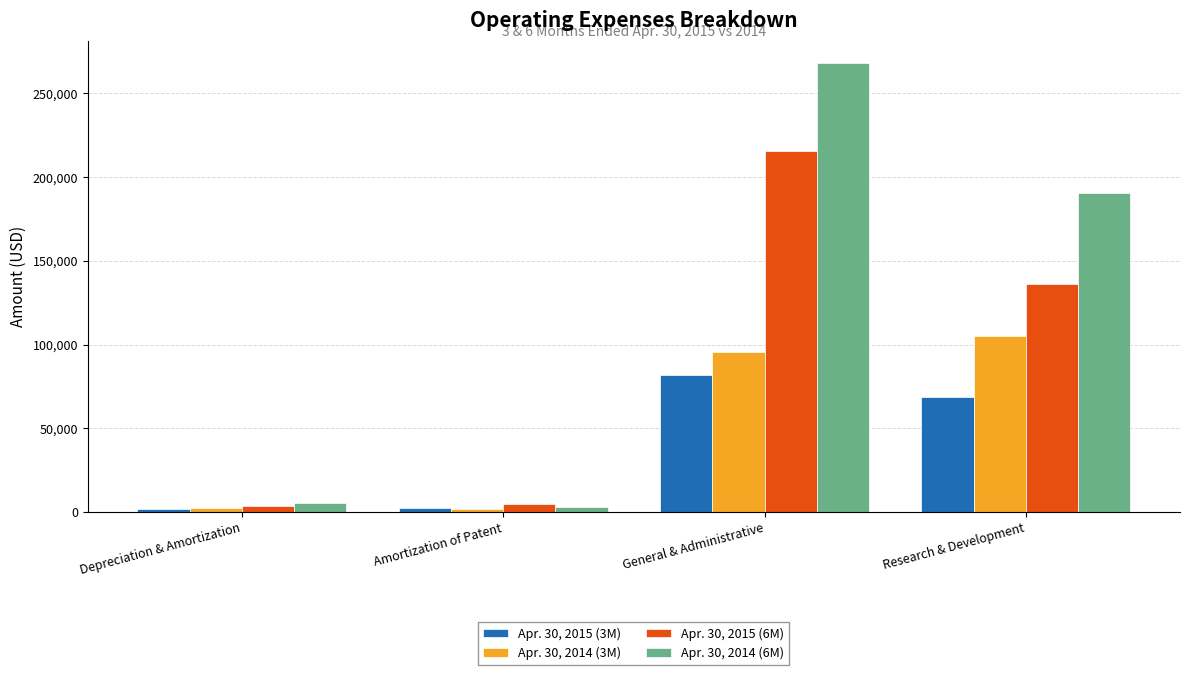

Is it true that Apr. 30, 2015 (6M) equals 215515 at General & Administrative?

True